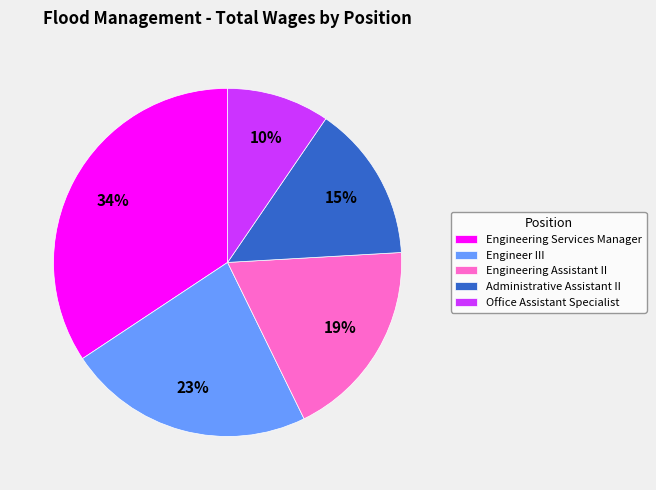

Approximately how many times larger is the value at Administrative Assistant II compared to Office Assistant Specialist?

1.5